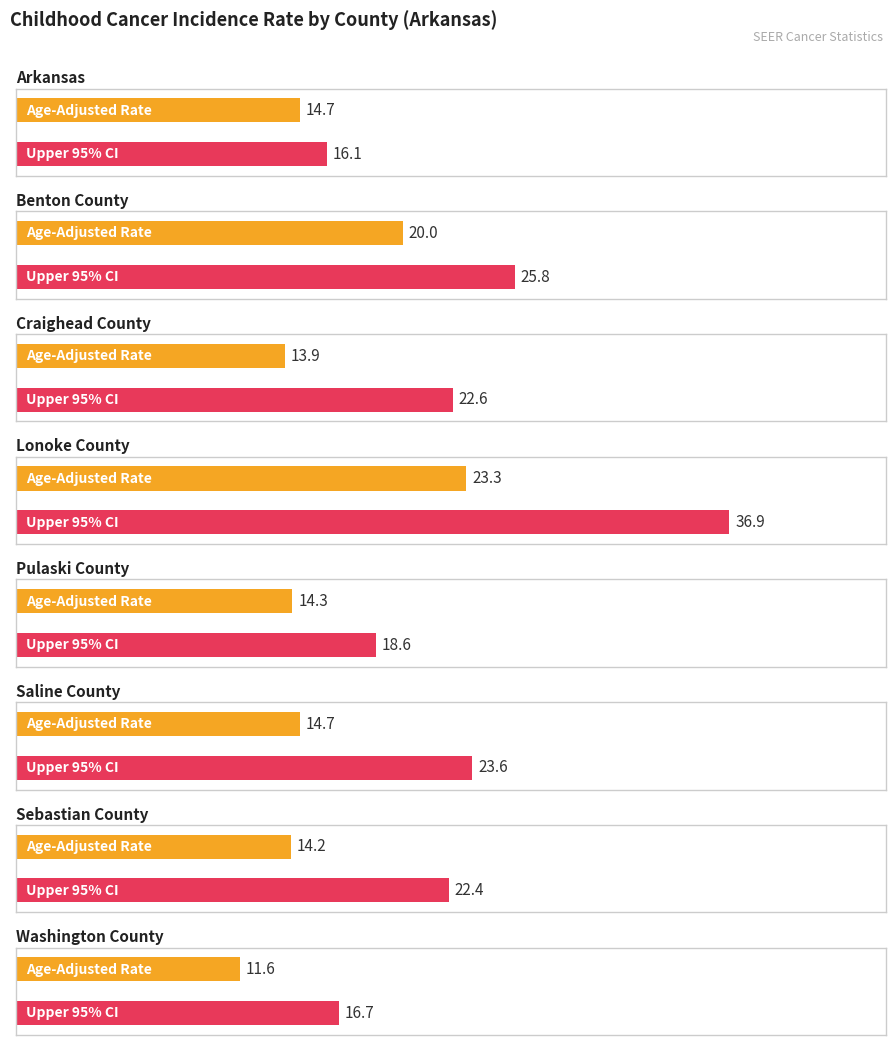

How many groups of bars are there?

8